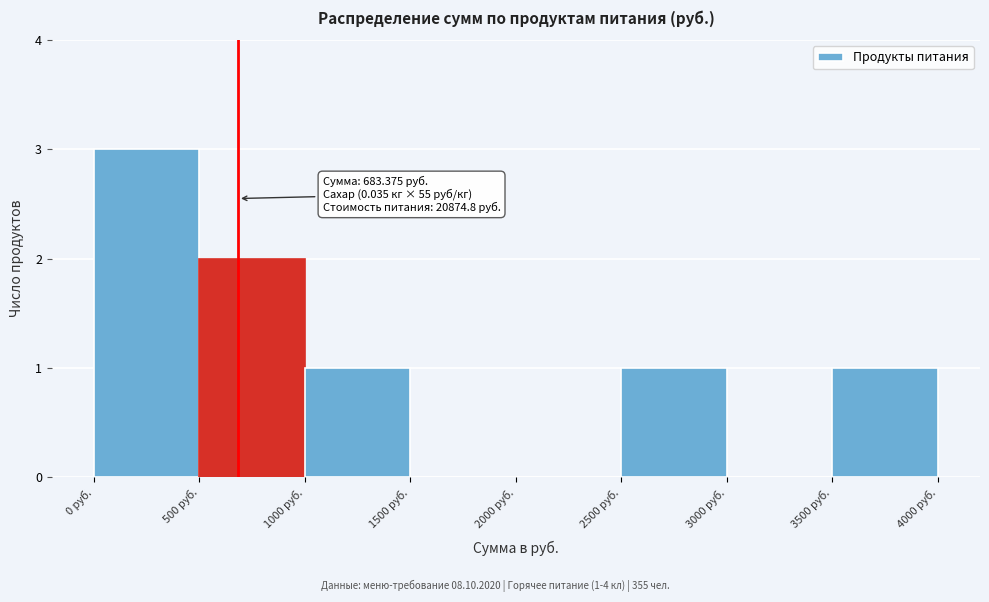

Over which range of the x-axis is the bar tallest?

0 to 500